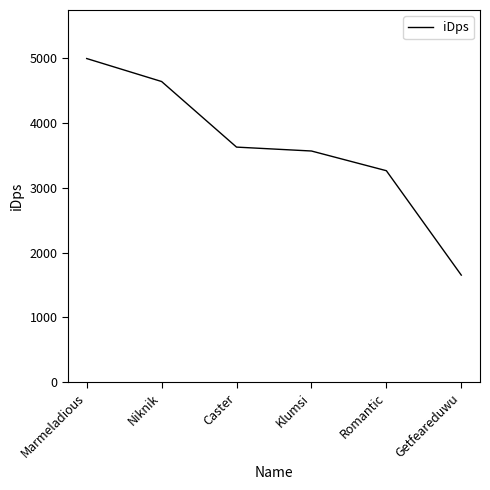

True or false: there are more than 2 points higher than both neighbors.

False